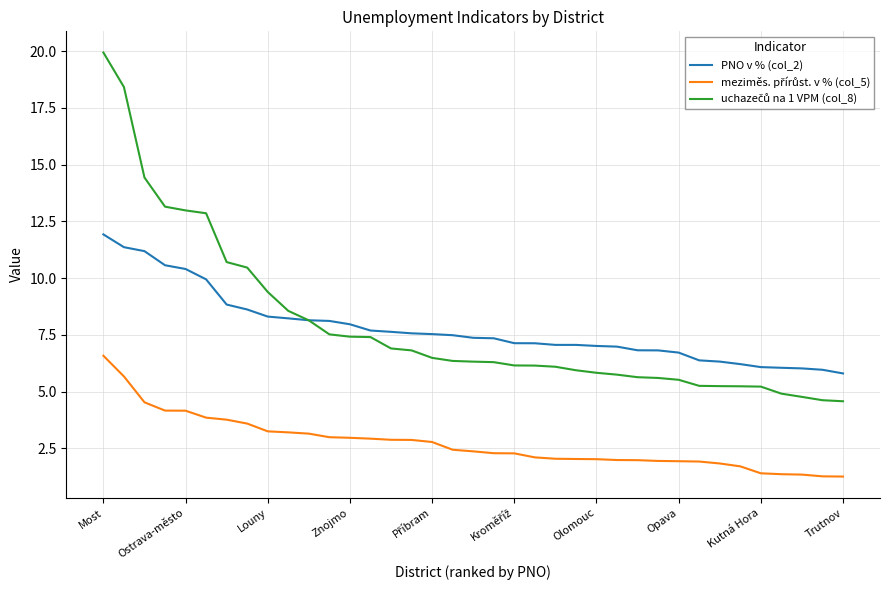

What is the minimum value shown in the chart?

1.3